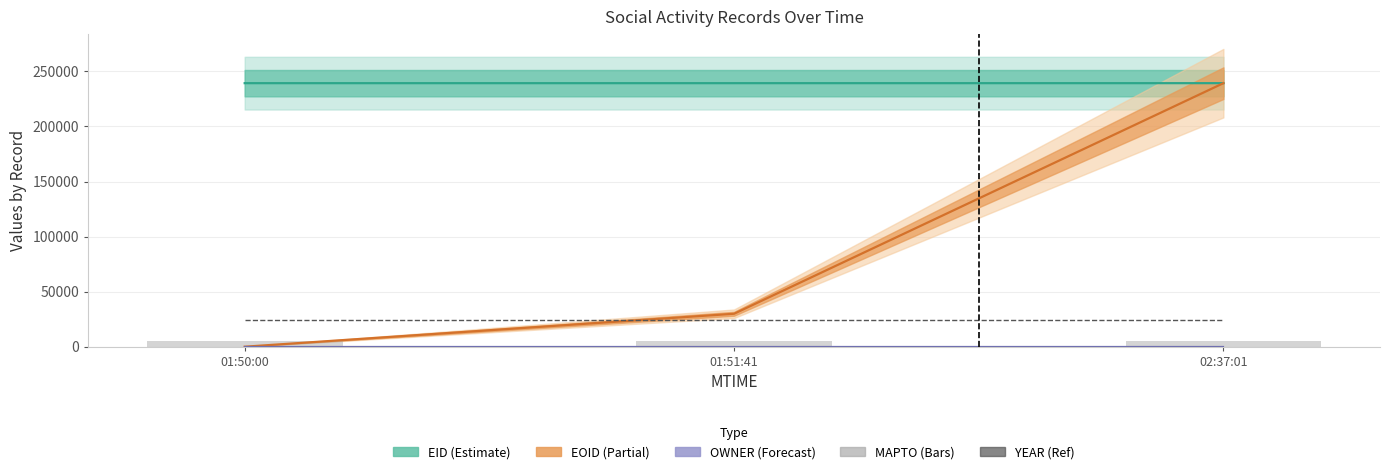

What position from the left is 01:50:00?

1